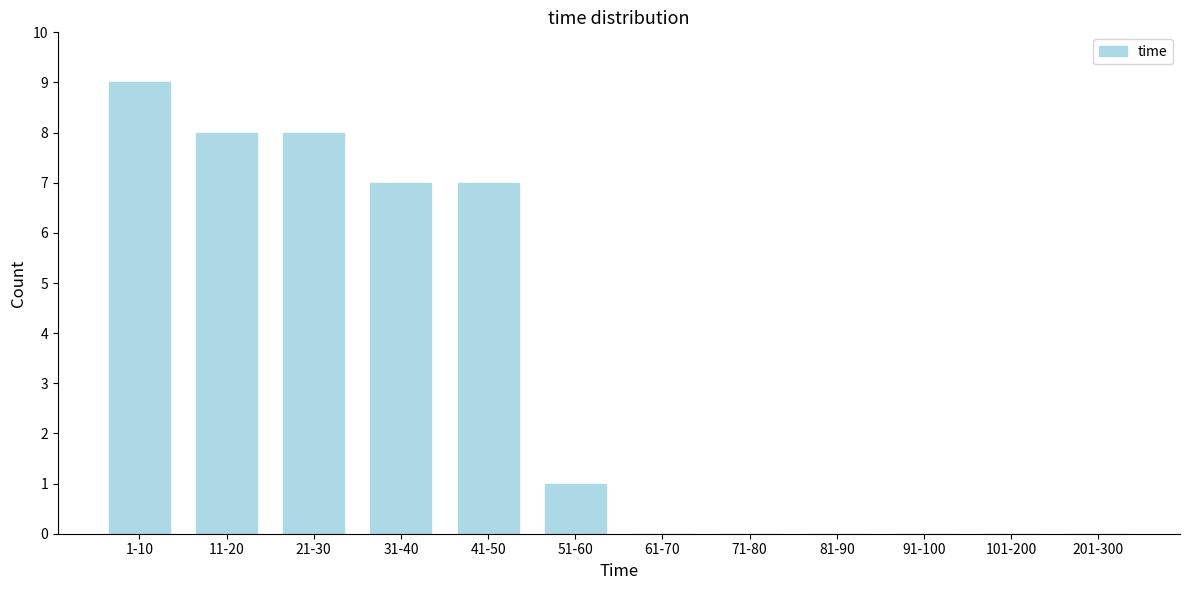

Reading left to right, transcribe all the data shown in this chart.

1-10=9	11-20=8	21-30=8	31-40=7	41-50=7	51-60=1	61-70=0	71-80=0	81-90=0	91-100=0	101-200=0	201-300=0